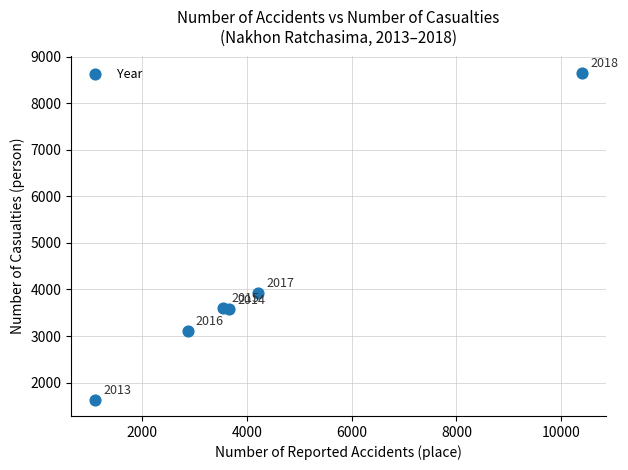

What is the average Y value?

4086